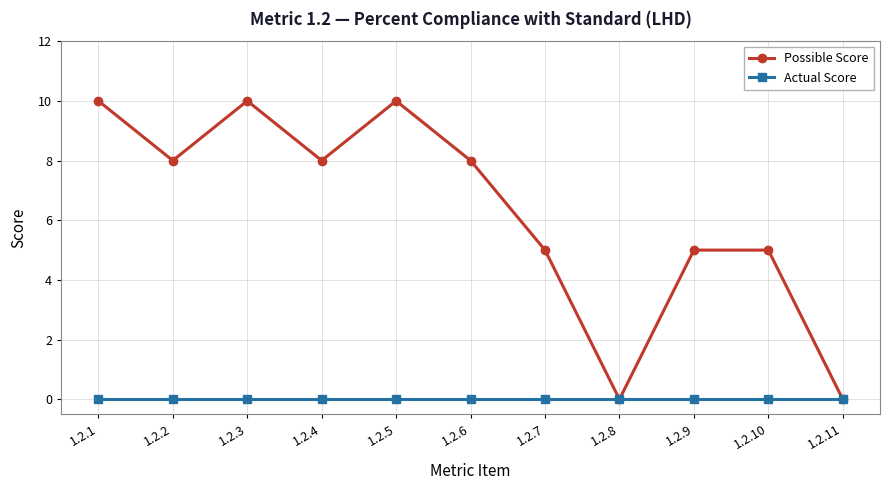

The Actual Score series shows 0 at 1.2.1. True or false?

True